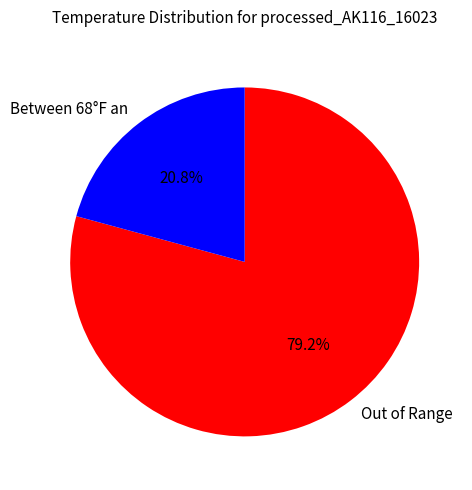

Is there any slice that represents more than half of the pie?

Yes